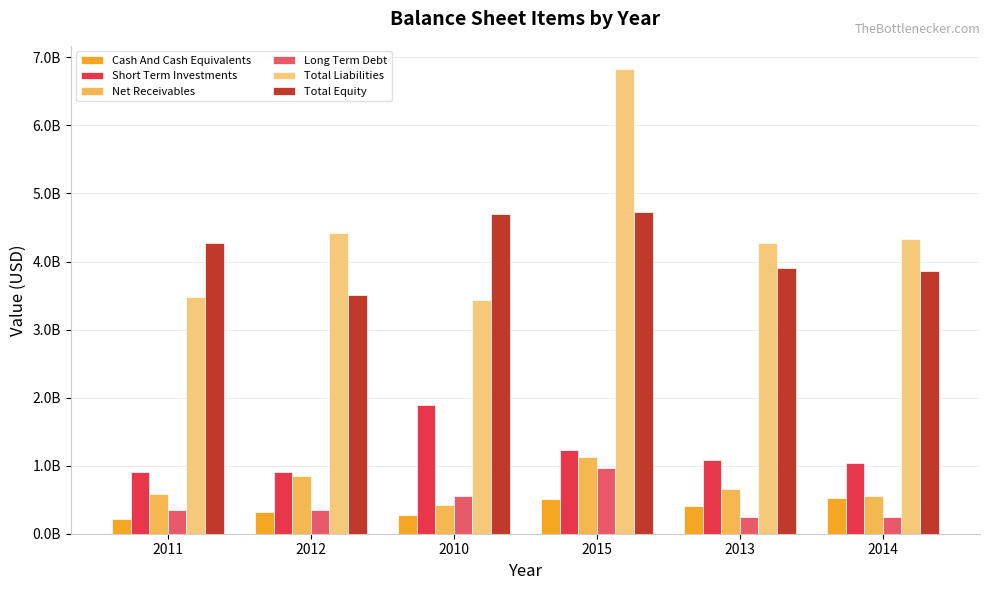

What are all the series names shown in the legend?

Cash And Cash Equivalents, Short Term Investments, Net Receivables, Long Term Debt, Total Liabilities, Total Equity